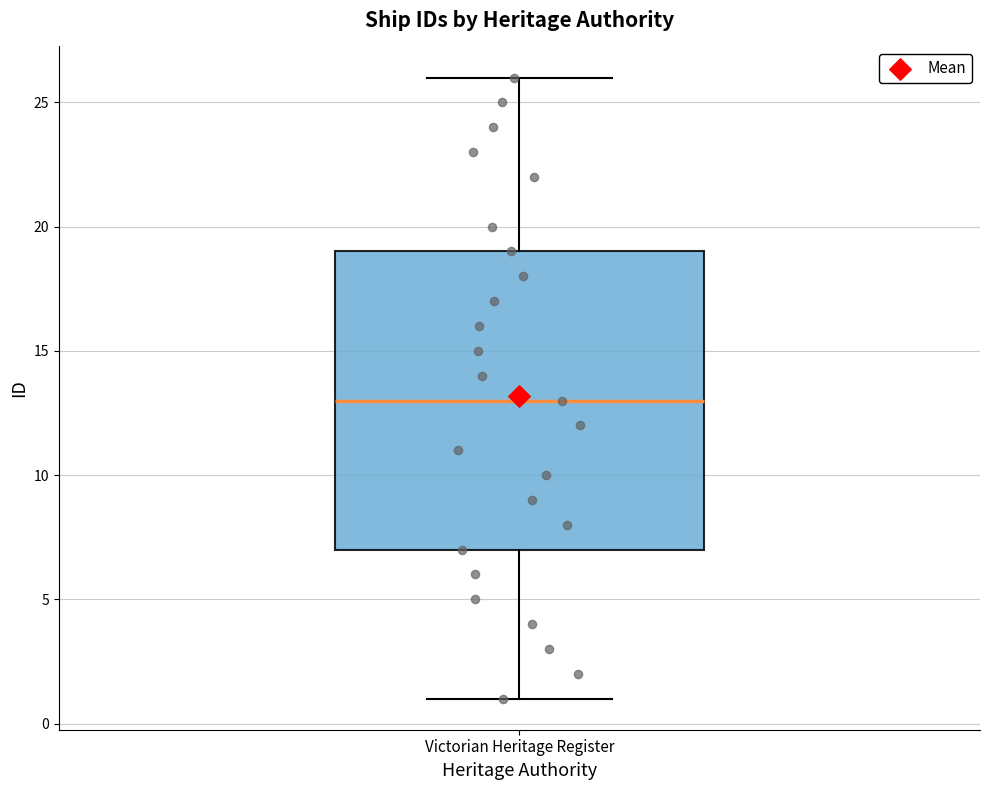

Where does the upper whisker of the box for Victorian Heritage Register end on the y-axis? The values are not printed on the chart, so give them approximately, as read against the axis.

26